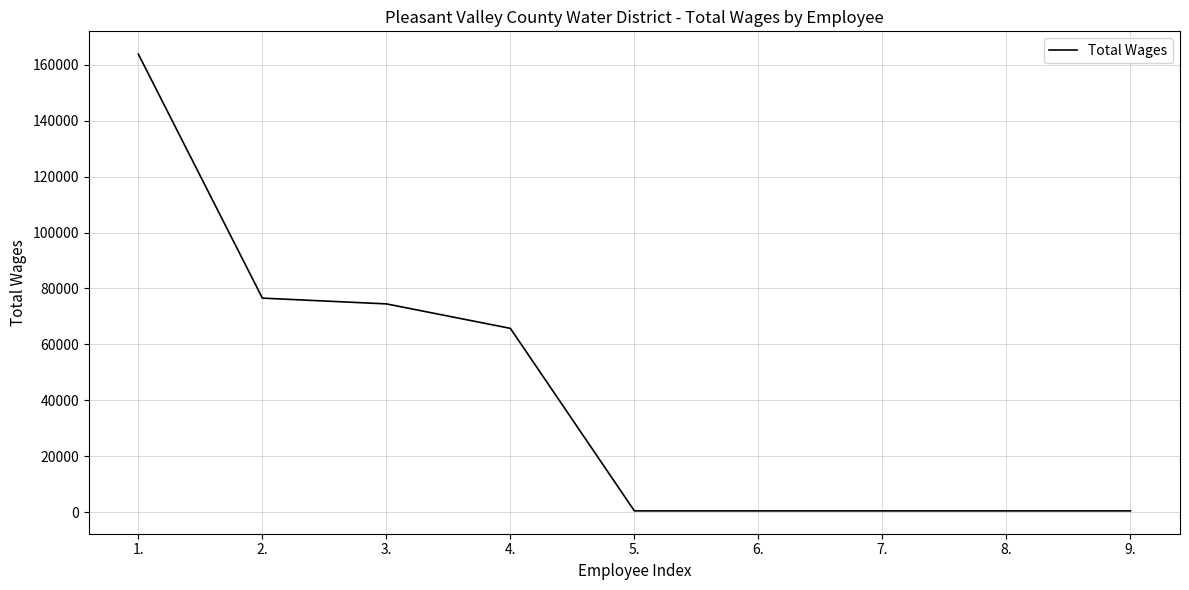

How many lines are shown in the chart?

1